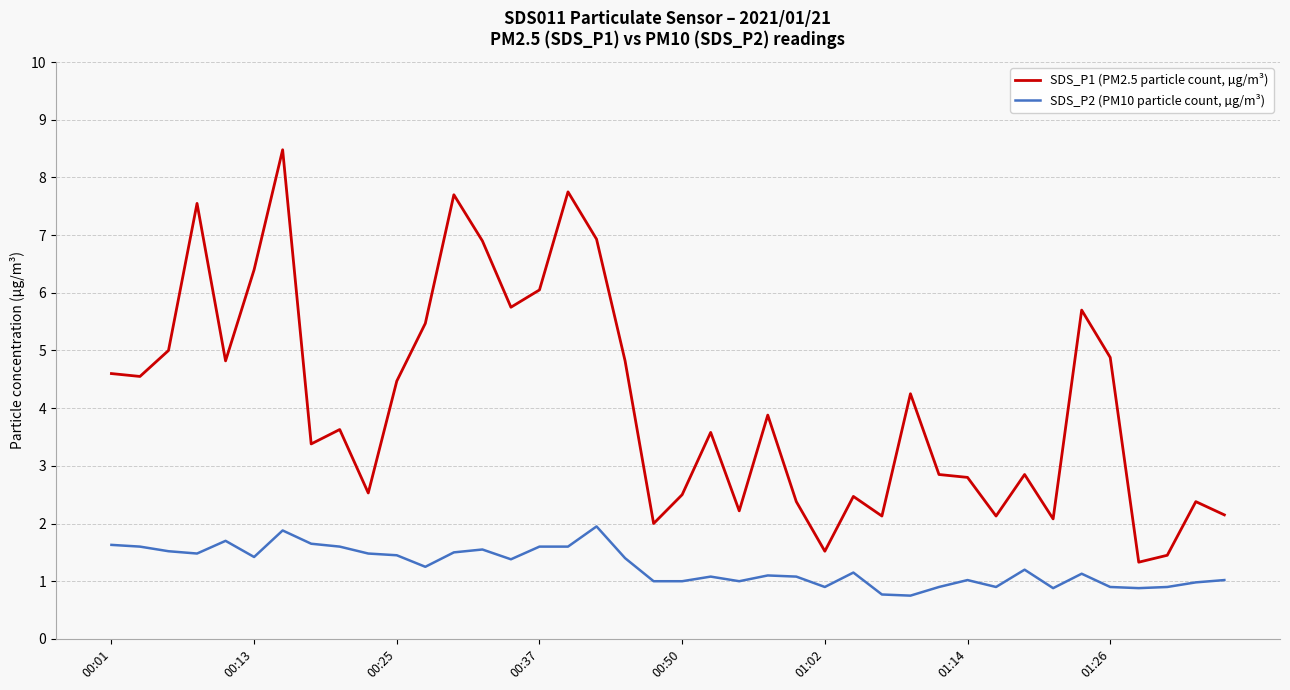

What is the average value of the SDS_P2 (PM10 particle count, µg/m³) series?

1.3